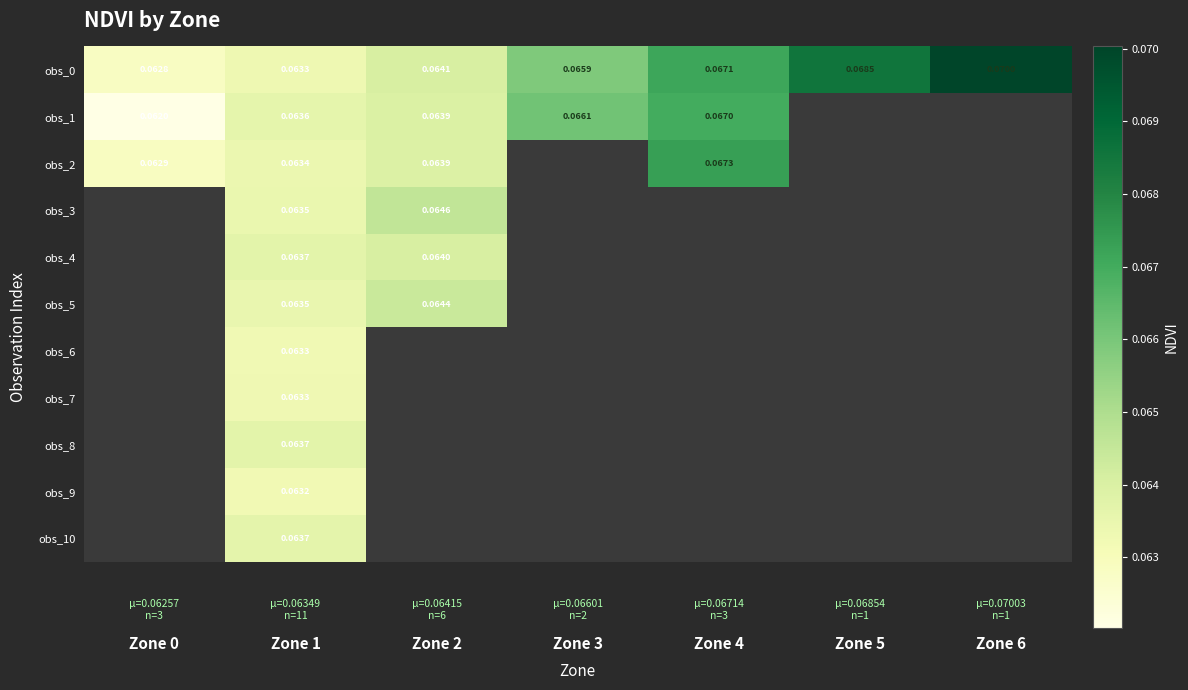

The obs_0 series shows 0.1 at Zone 1. True or false?

True